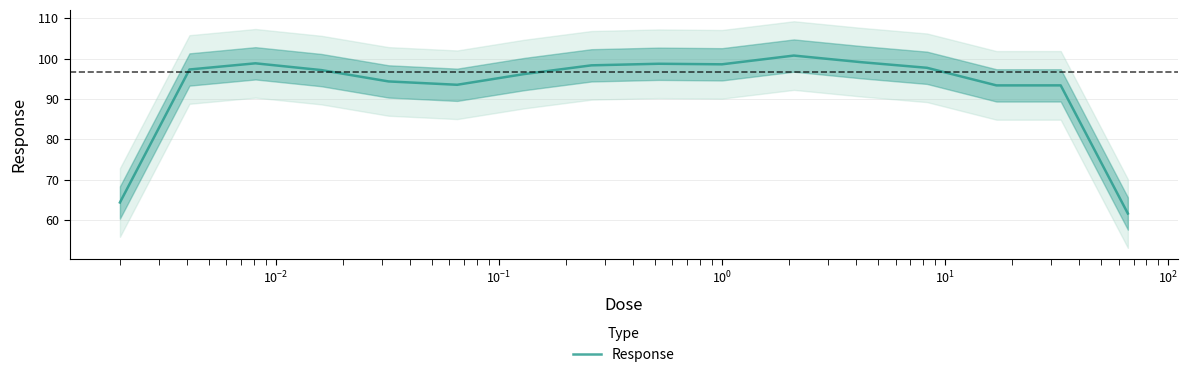

What is the maximum value for Response?

100.7